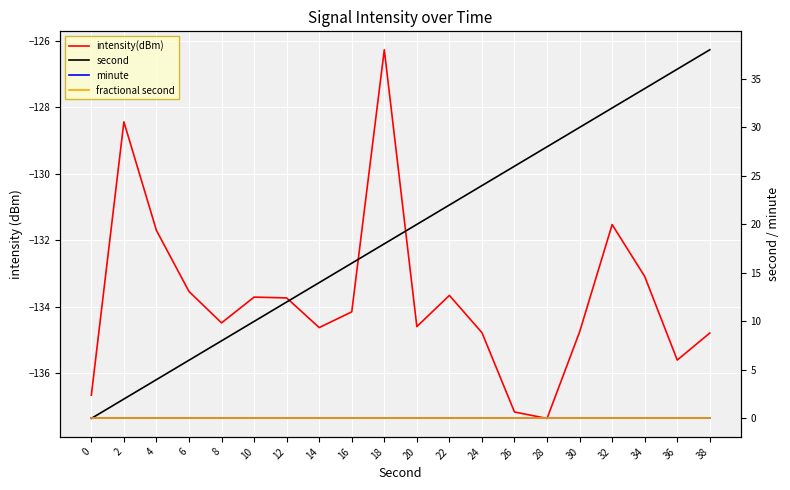

What is the value of the intensity(dBm) point at the 12th from the left?

-133.7